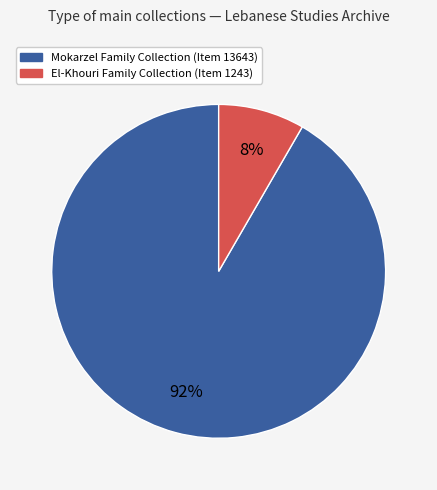

Which category has the smallest portion of the pie?

El-Khouri Family Collection (Item 1243)